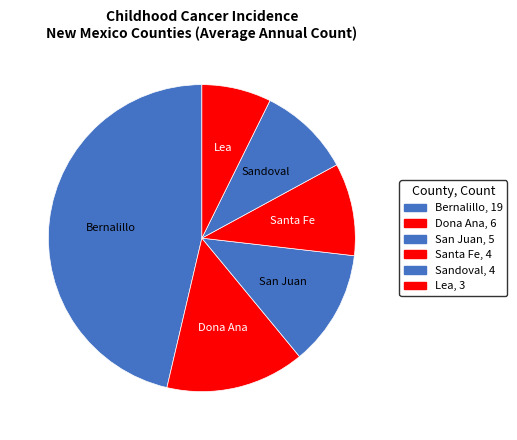

How many segments does this pie chart have?

6